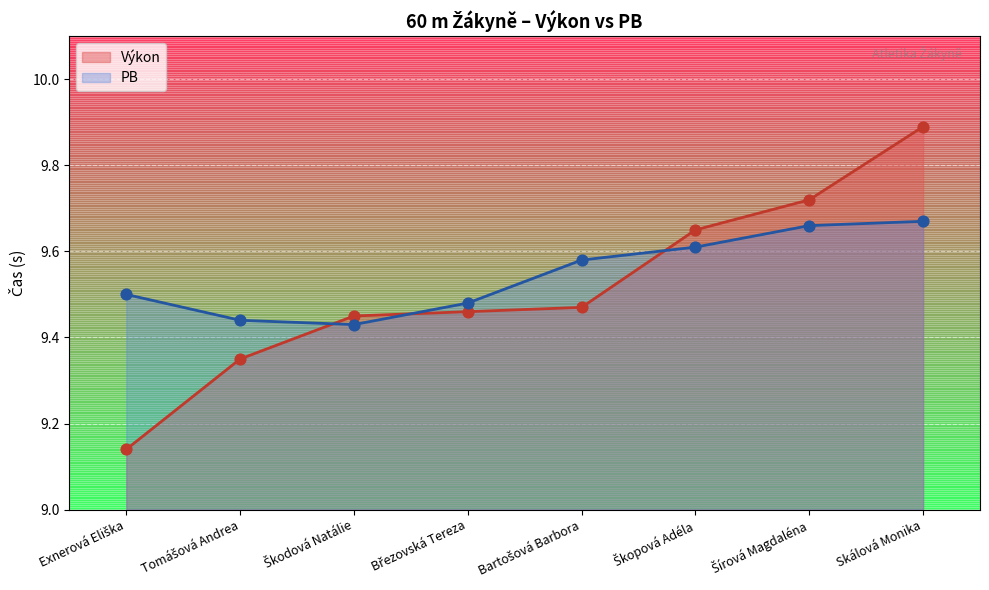

Which series has the largest Y range (max minus min)?

Výkon